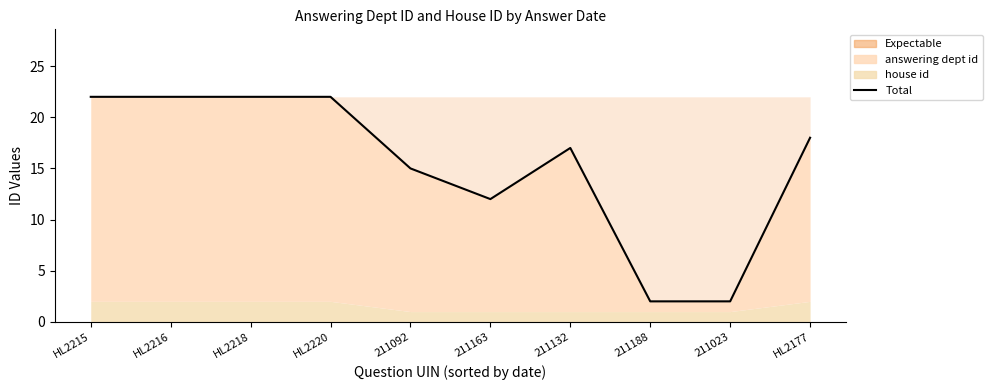

Which category has the highest value across all series?

HL2215